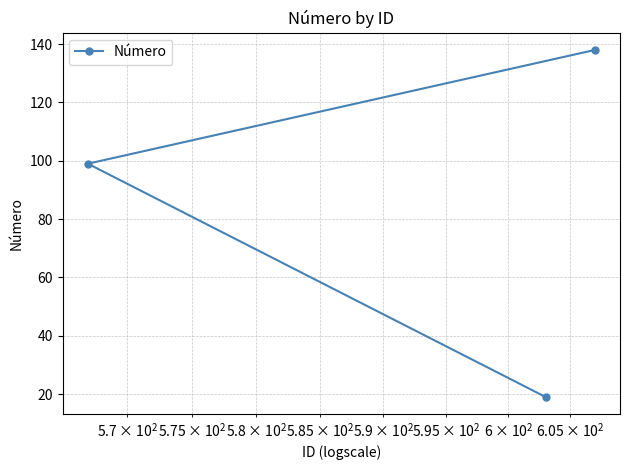

Is this an area chart (filled region under the line)?

No